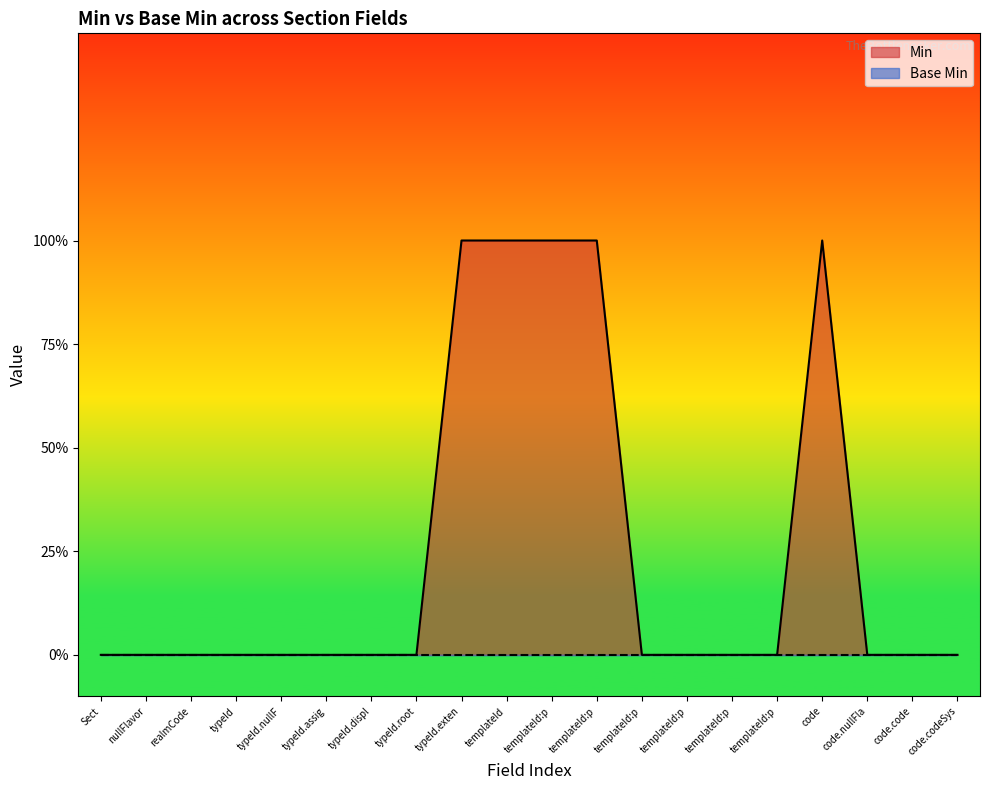

The value at Sect is 1. True or false?

False